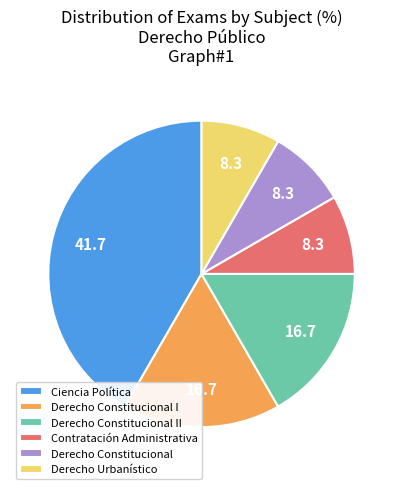

Is the sum of Derecho Constitucional I and Derecho Constitucional greater than half?

No